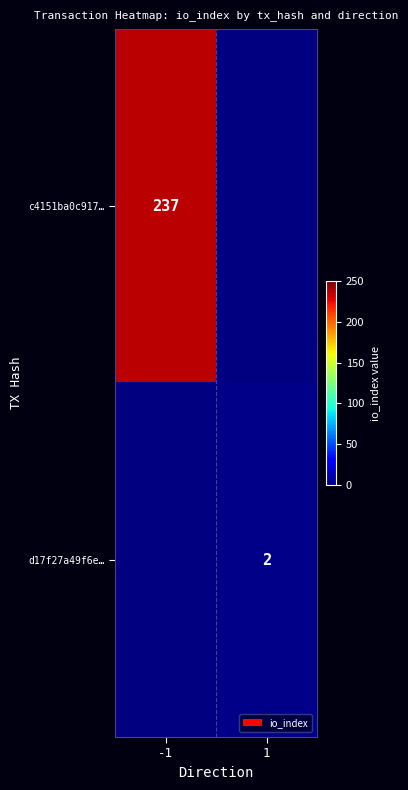

Which label corresponds to the smallest value in the chart?

1